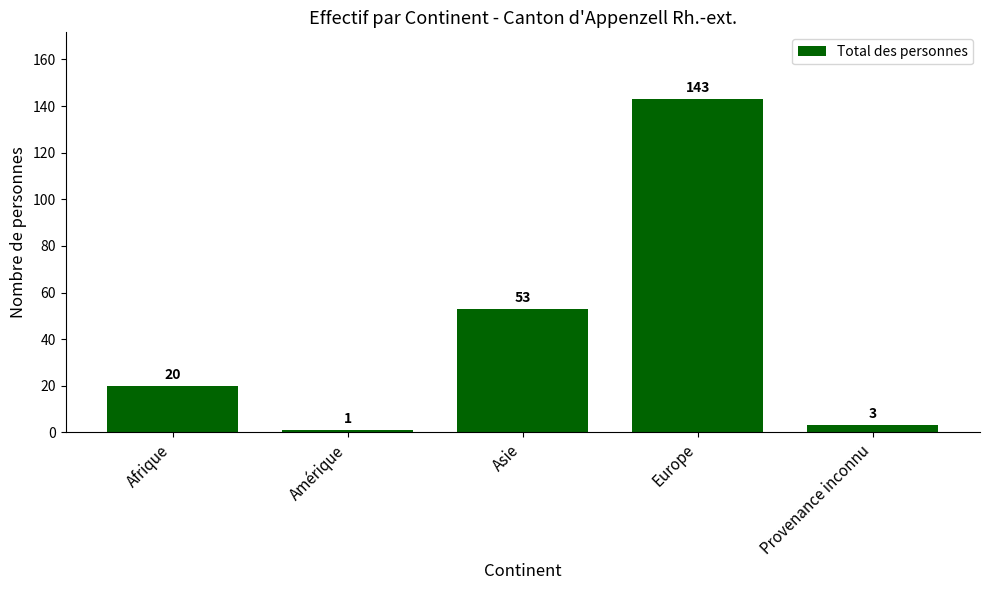

Does the chart contain stacked bars?

No